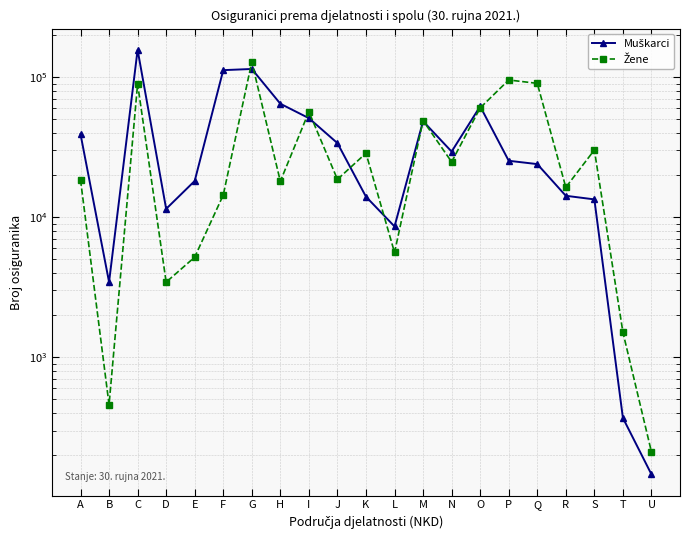

The Žene series shows 721 at T. True or false?

False